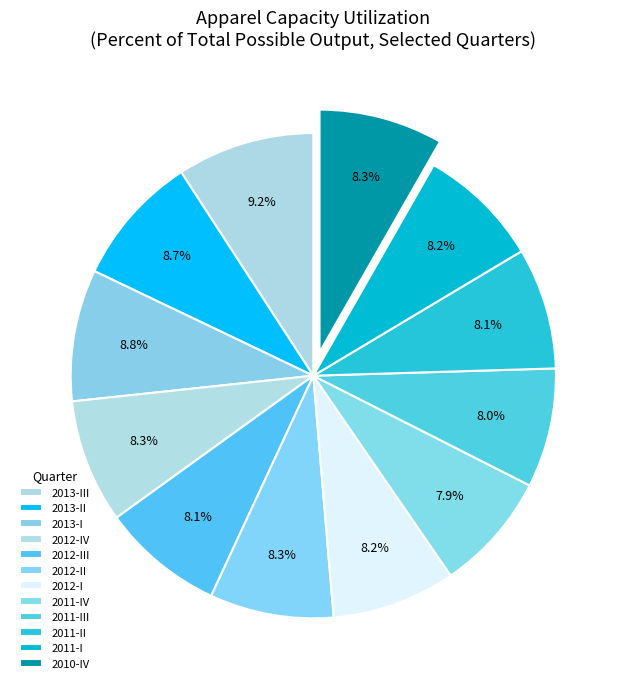

What portion of the pie excludes 2011-II?

91.9%